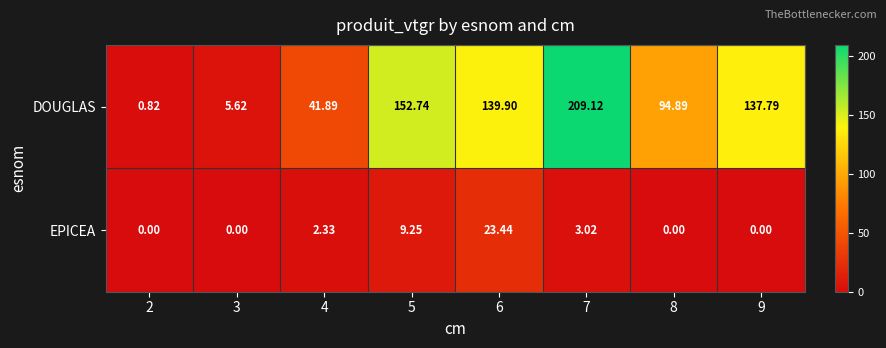

Between 3 and 7, which series saw the biggest shift?

DOUGLAS